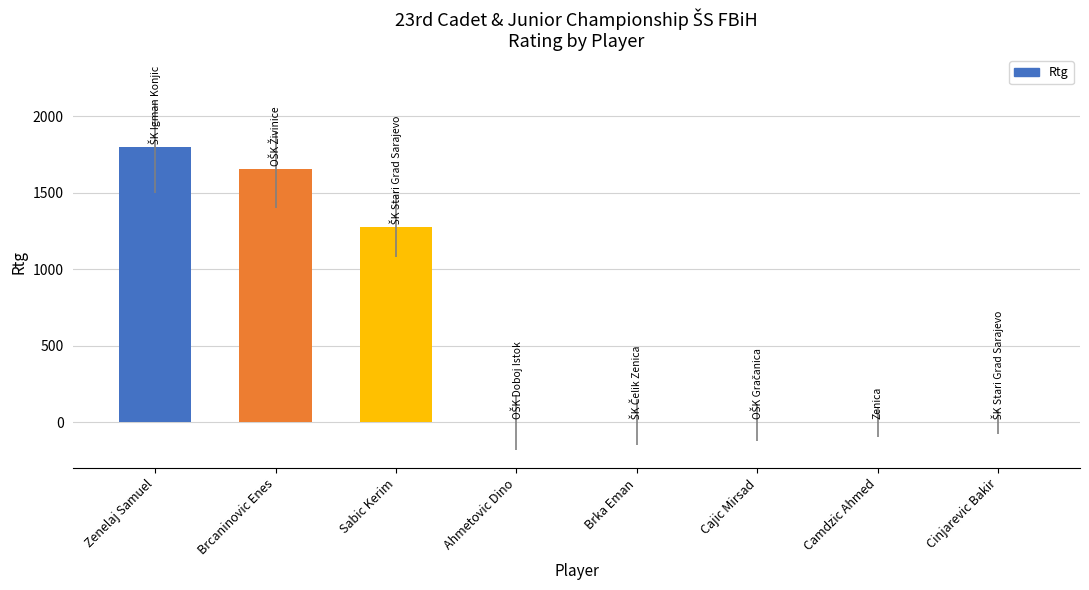

Reading left to right, list all the values displayed in this chart.

1800	1653	1278	0	0	0	0	0